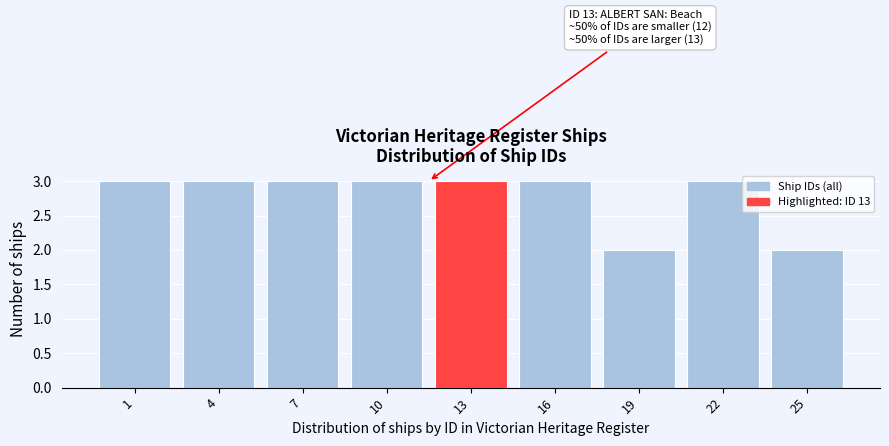

Reading left to right, transcribe all the data shown in this chart.

3	3	3	3	3	3	2	3	2